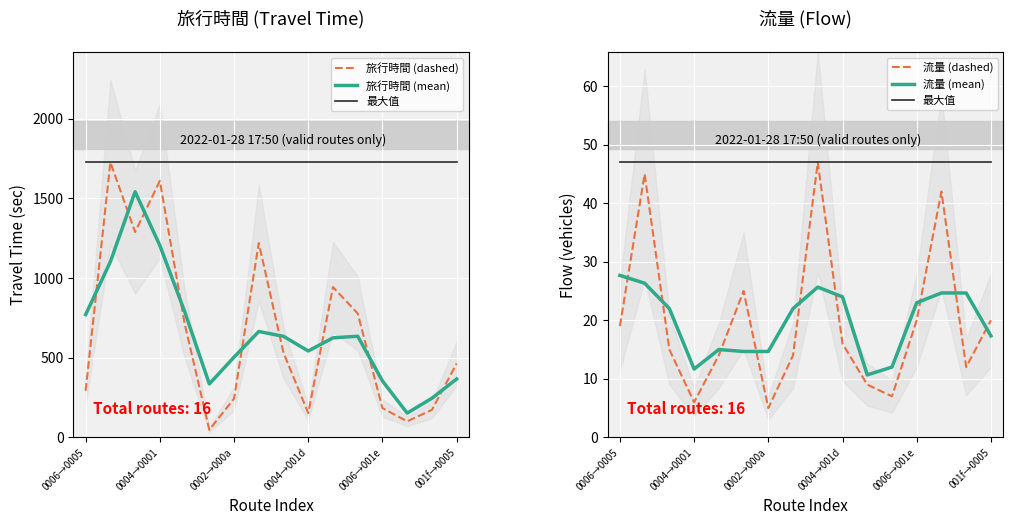

What is the value of the 旅行時間 (mean) point at the 13th from the left?

353.3